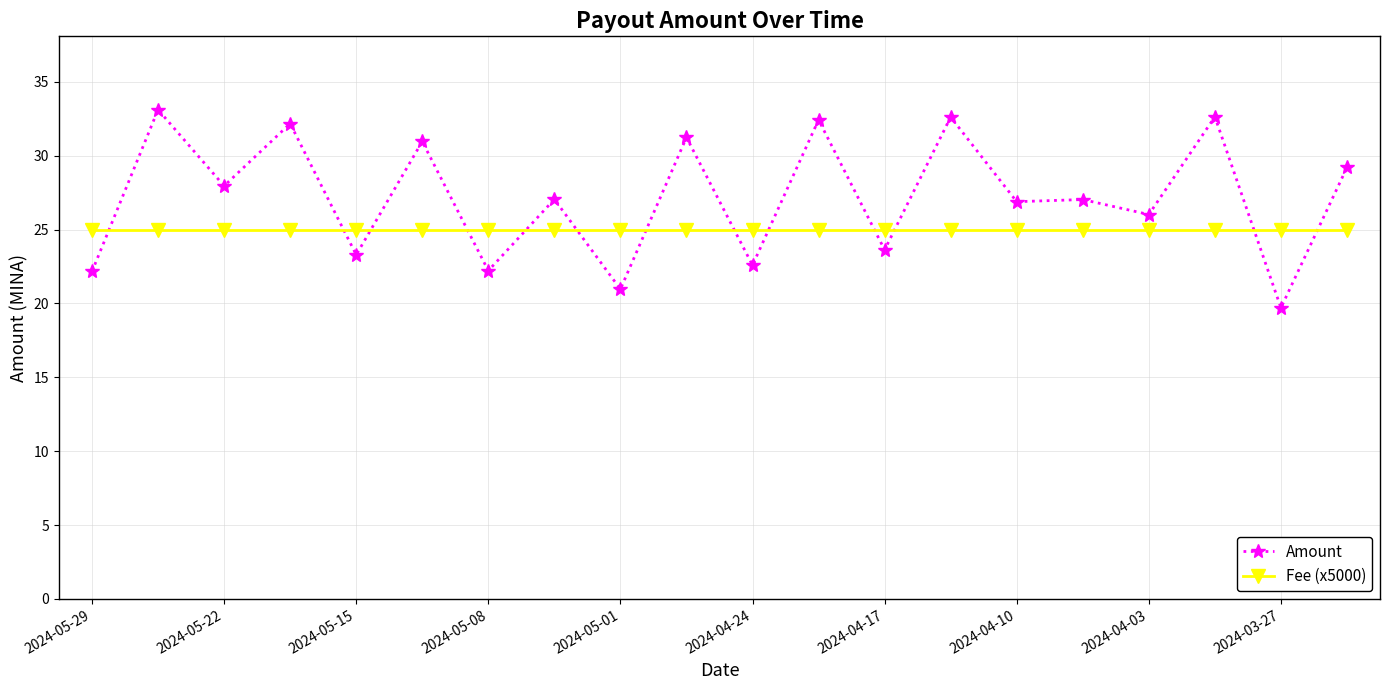

Rank the series by their average value, from lowest to highest.

Fee (x5000), Amount